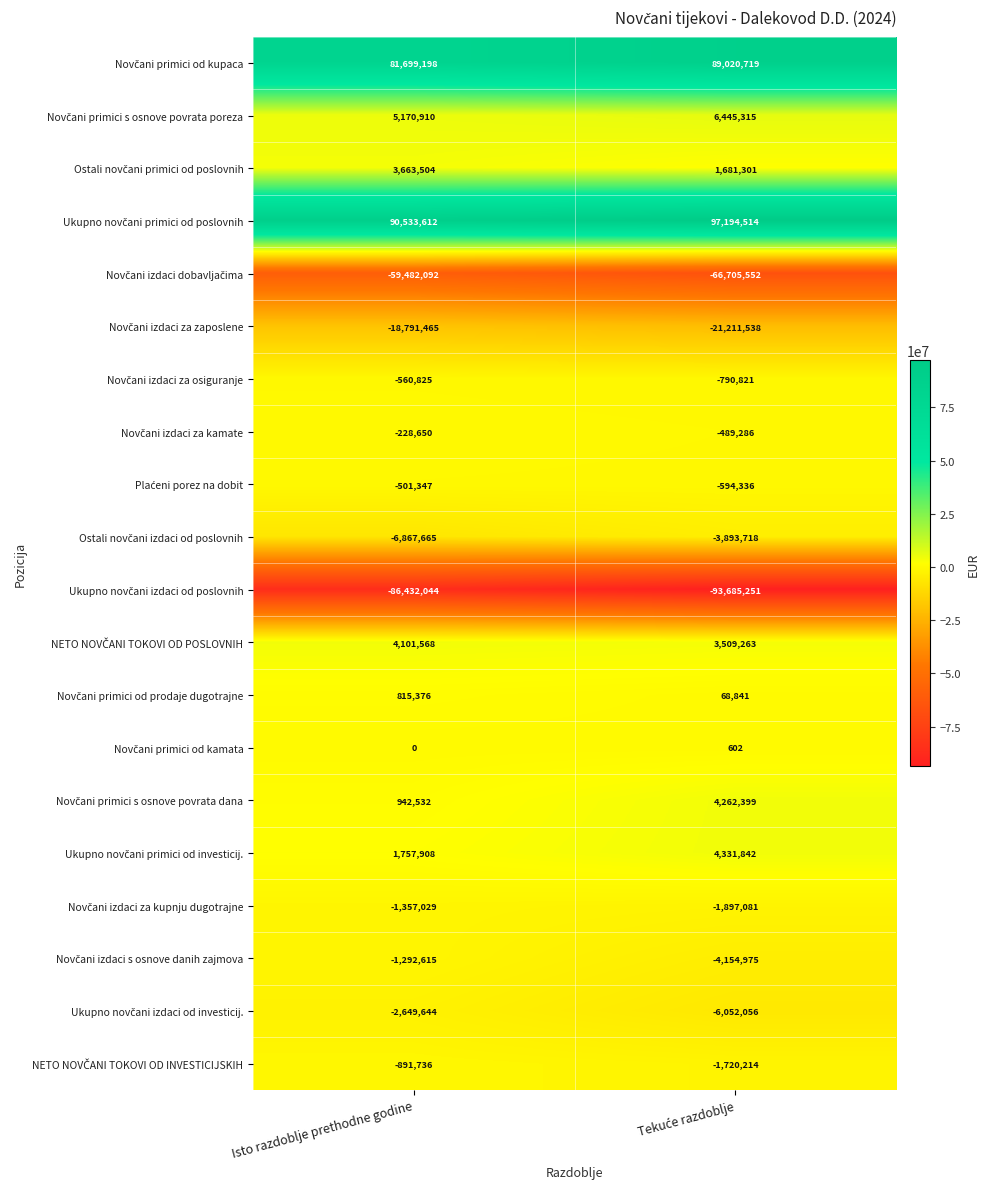

What is the difference between the highest and lowest values at Isto razdoblje prethodne godine?

176965656